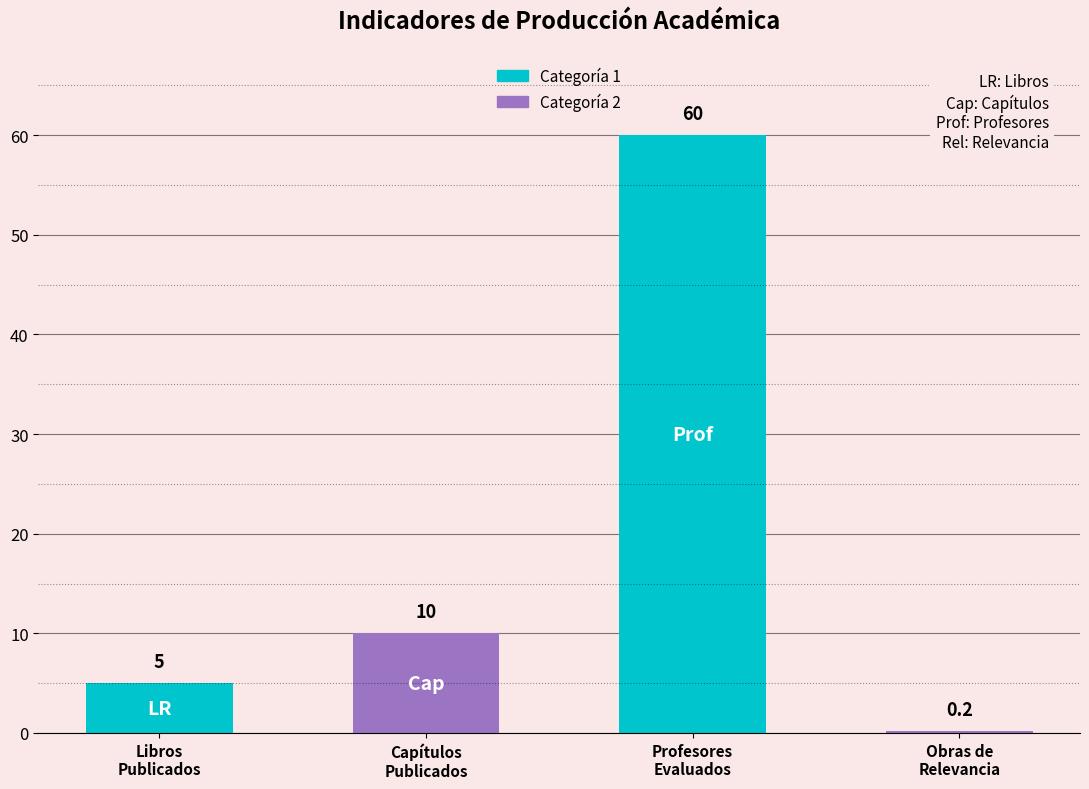

What is the greatest value displayed?

60.0